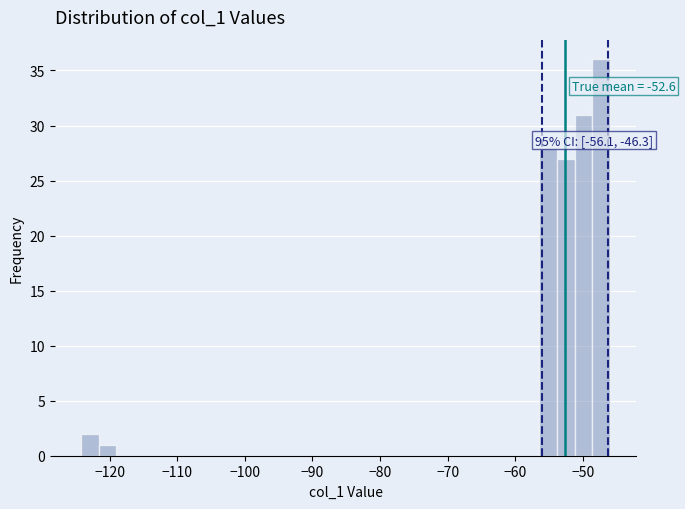

Read against the x-axis, roughly where is the centre of the tallest bar?

-47